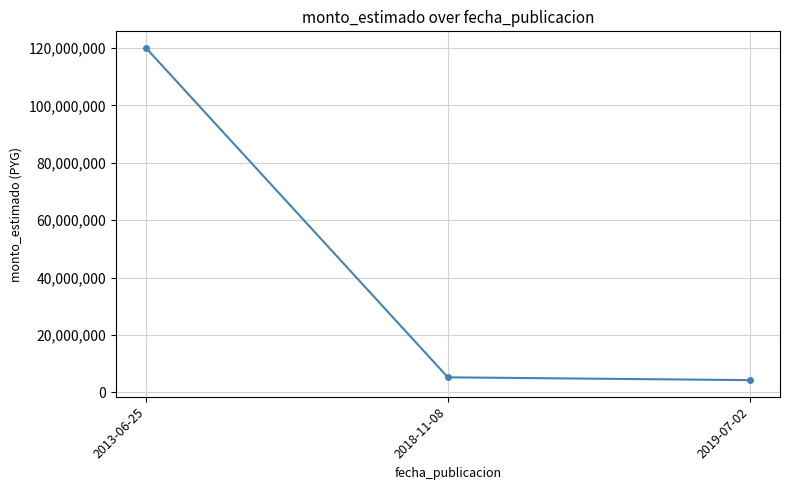

What is the change in value from 2013-06-25 to 2018-11-08?

-114730000